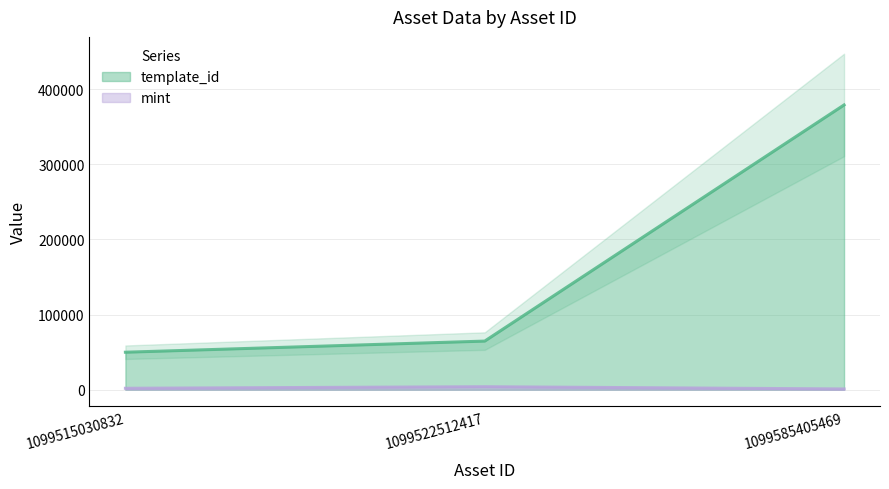

What is the sum of all mint values?

6822